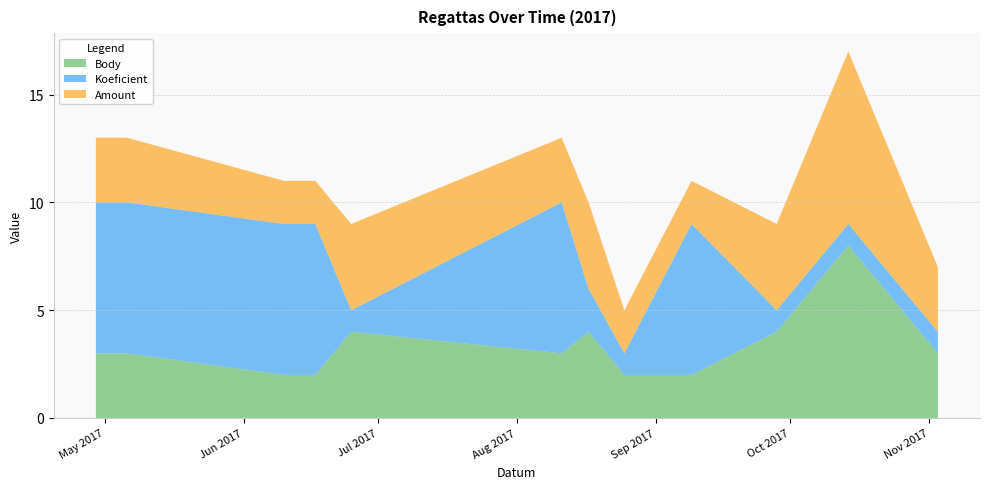

Reading left to right, list all the values displayed in this chart.

Body: 3	3	2	2	4	3	4	2	2	4	8	3
Koeficient: 7	7	7	7	1	7	2	1	7	1	1	1
CTL_scaled: 3	3	2	2	4	3	4	2	2	4	8	3